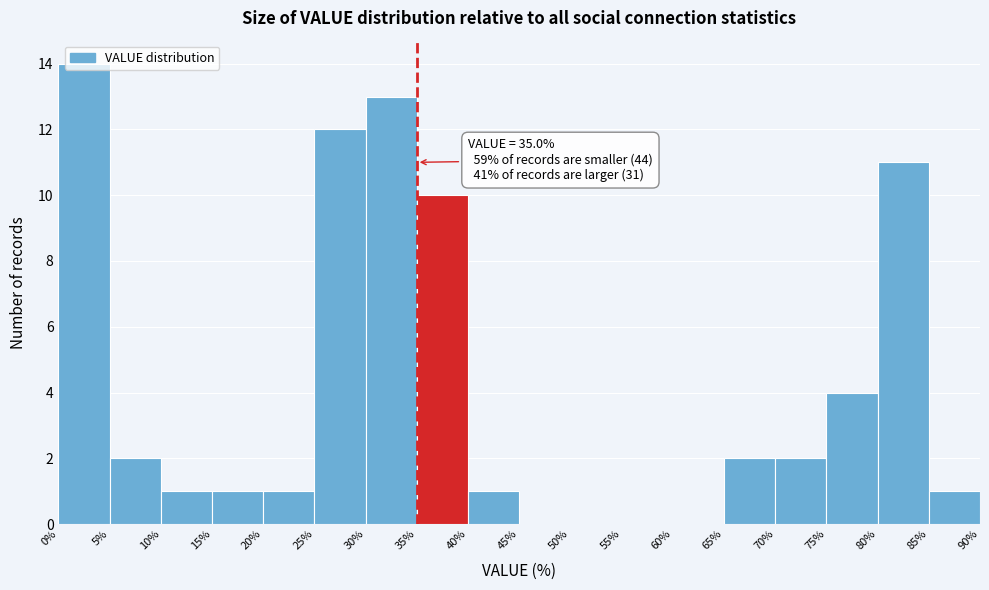

Which range on the x-axis has the tallest bar?

0% to 5%